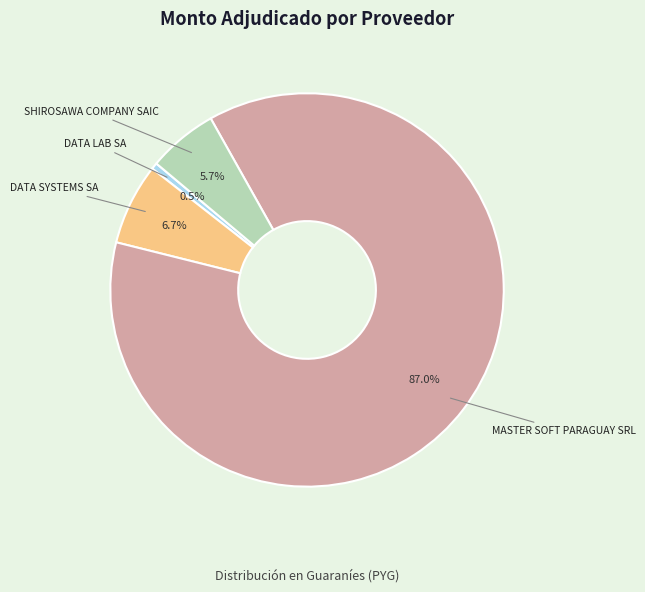

What is the largest slice in the pie chart?

MASTER SOFT PARAGUAY SRL